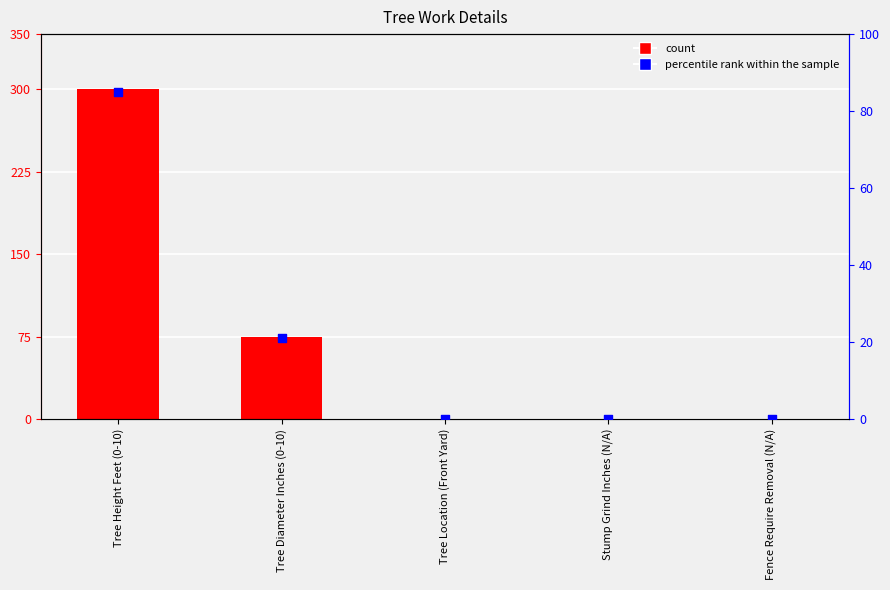

At which category is the sum across all series the highest?

Tree Height Feet (0-10)